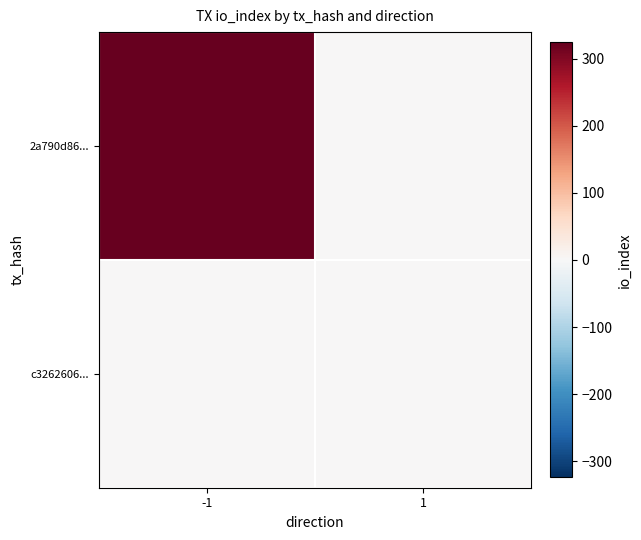

Which series has the widest spread of values?

2a790d86...